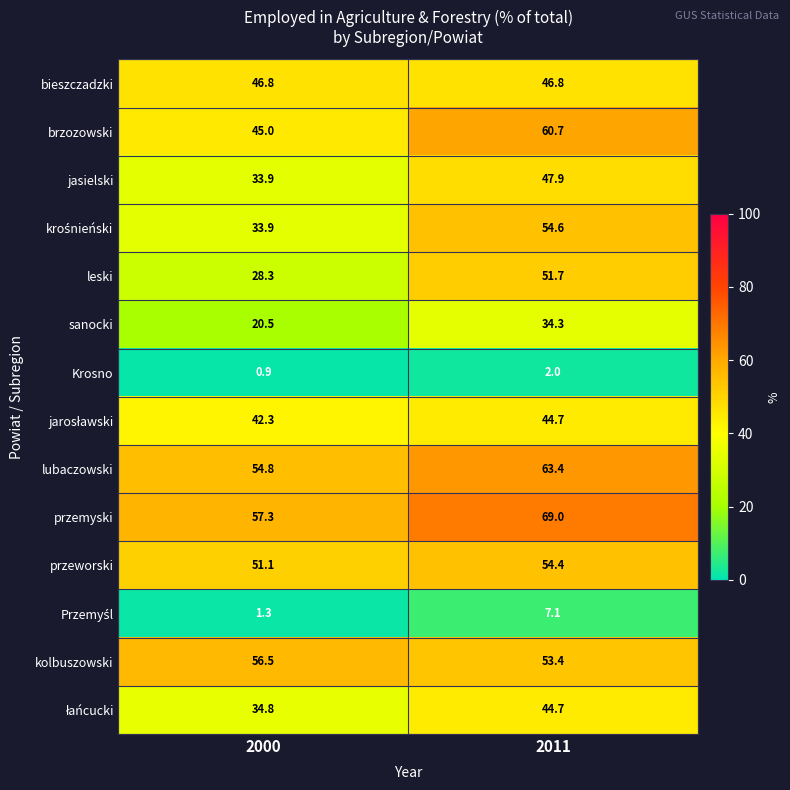

Where is sanocki nearest to the value 27?

2000